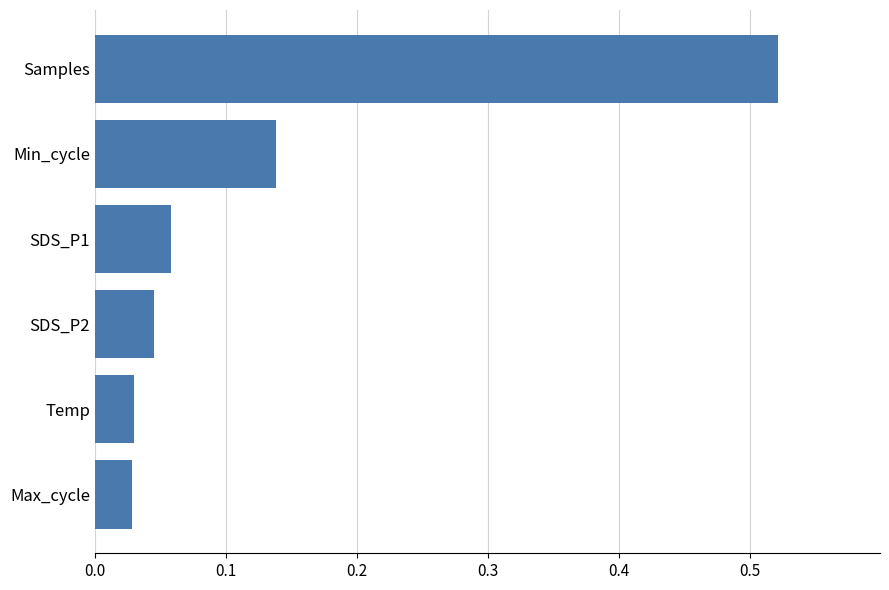

What is the sum of the values at Samples and Temp?

0.6